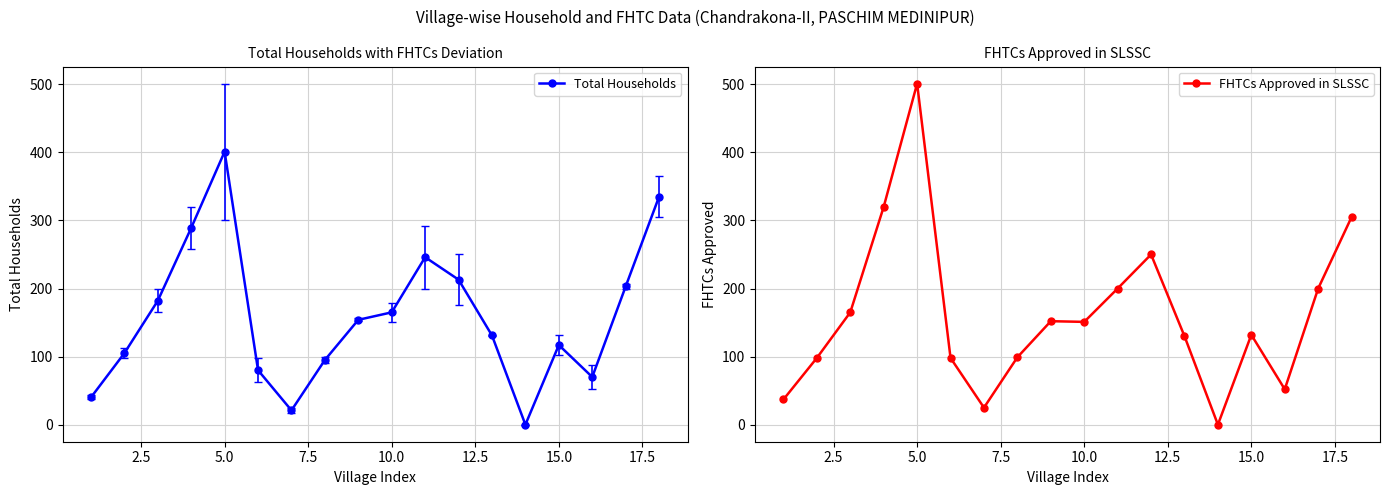

True or false: FHTCs Approved in SLSSC has more than 1 points higher than both neighbors.

True